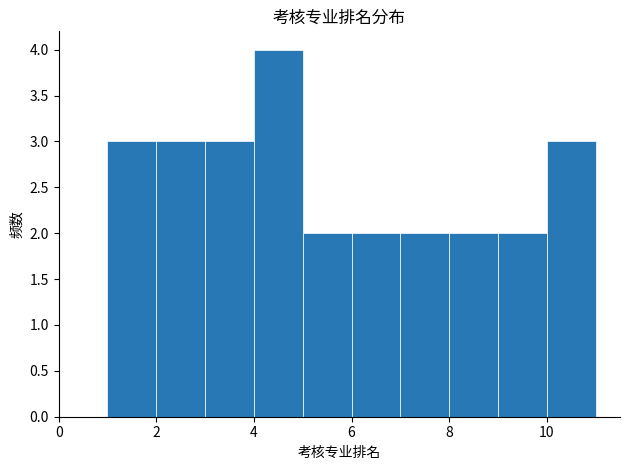

Which range on the x-axis has the tallest bar?

4 to 5